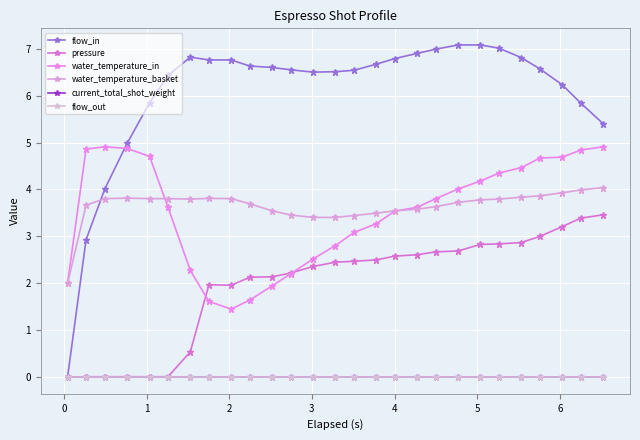

Is this an area chart (filled region under the line)?

No